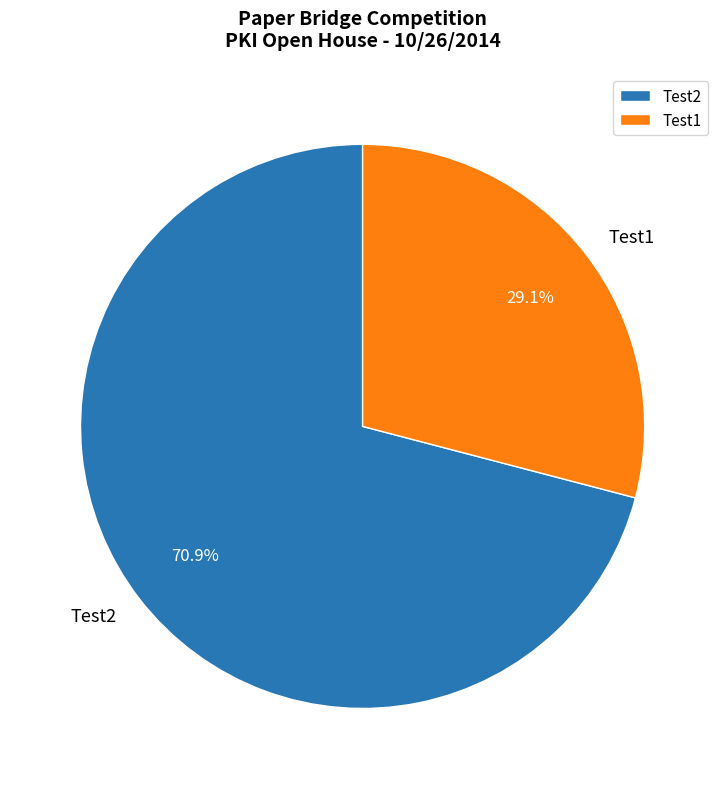

What percentage do Test2 and Test1 together represent?

100.0%